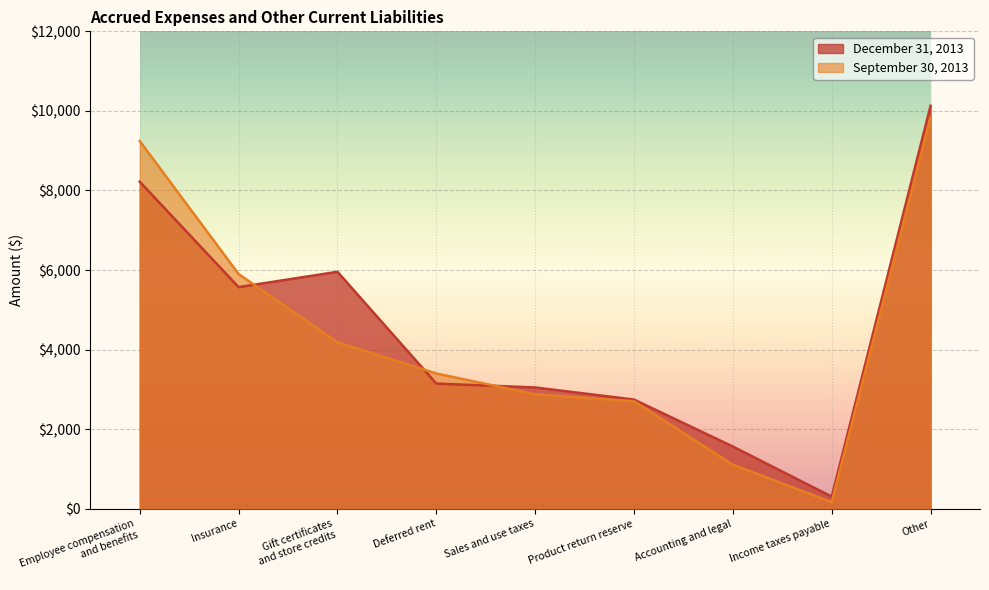

The December 31, 2013 series shows 2744 at Product return reserve. True or false?

True